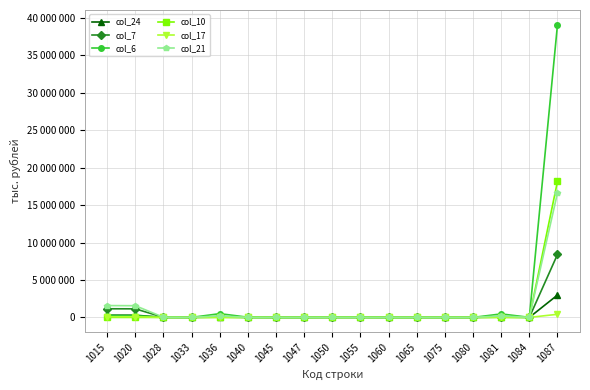

Is it true that col_17 equals 236915 at 1050?

False